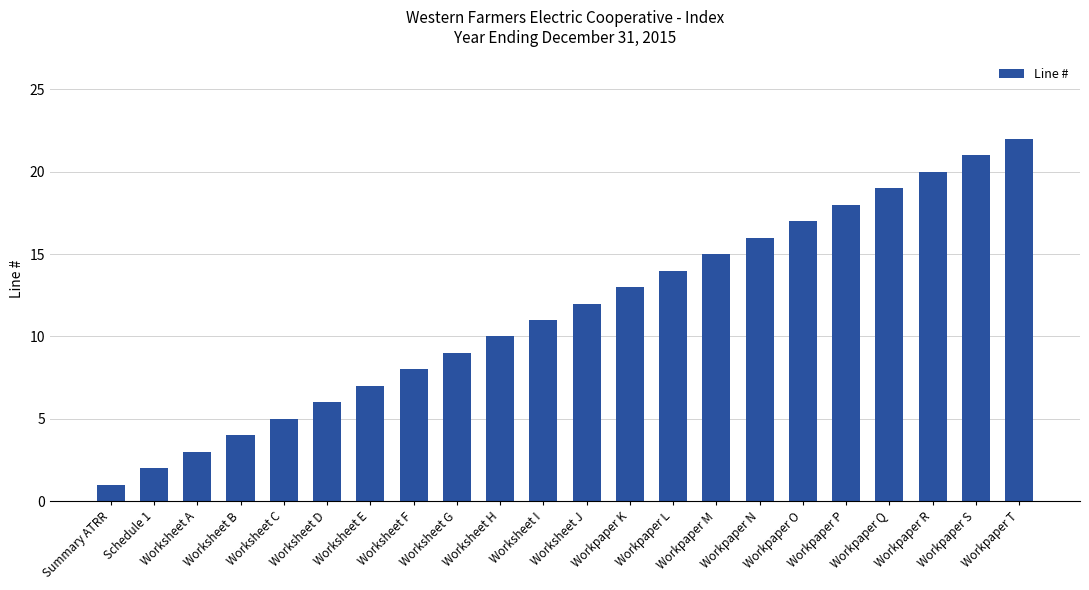

Is it true that the value at Summary ATRR is 2?

False